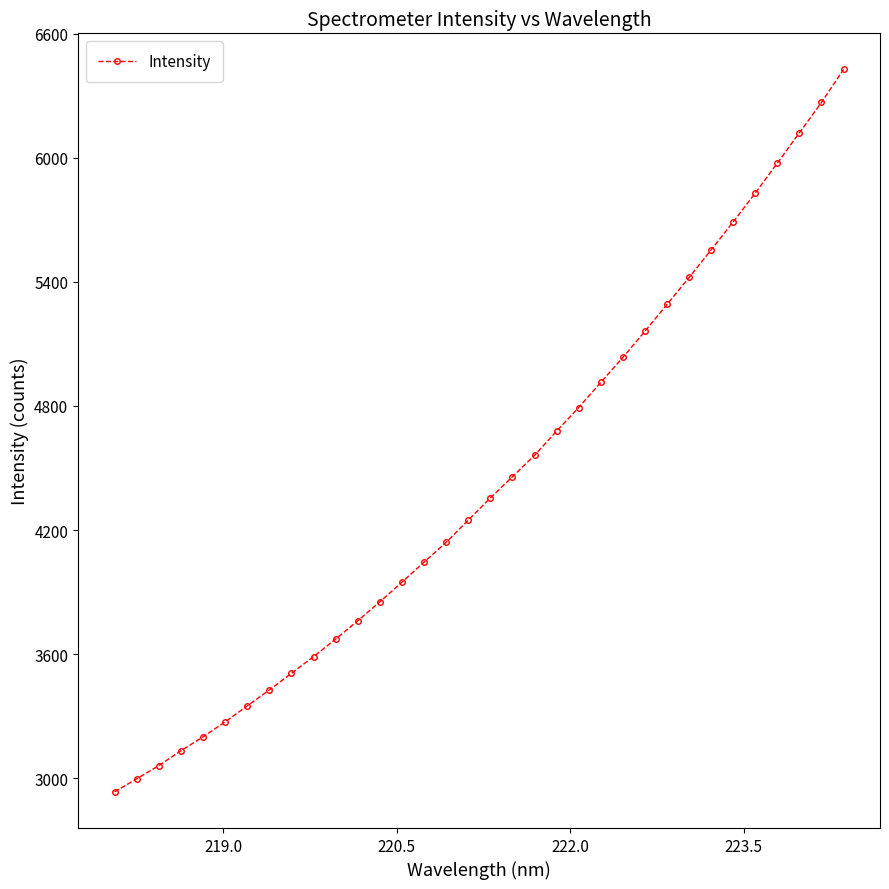

How many data points are less than 4354?

17